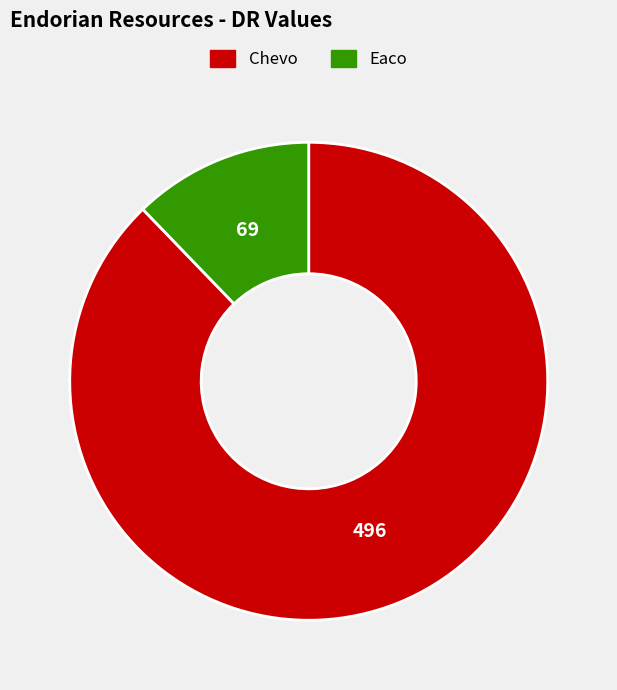

Between Chevo and Eaco, which is larger?

Chevo